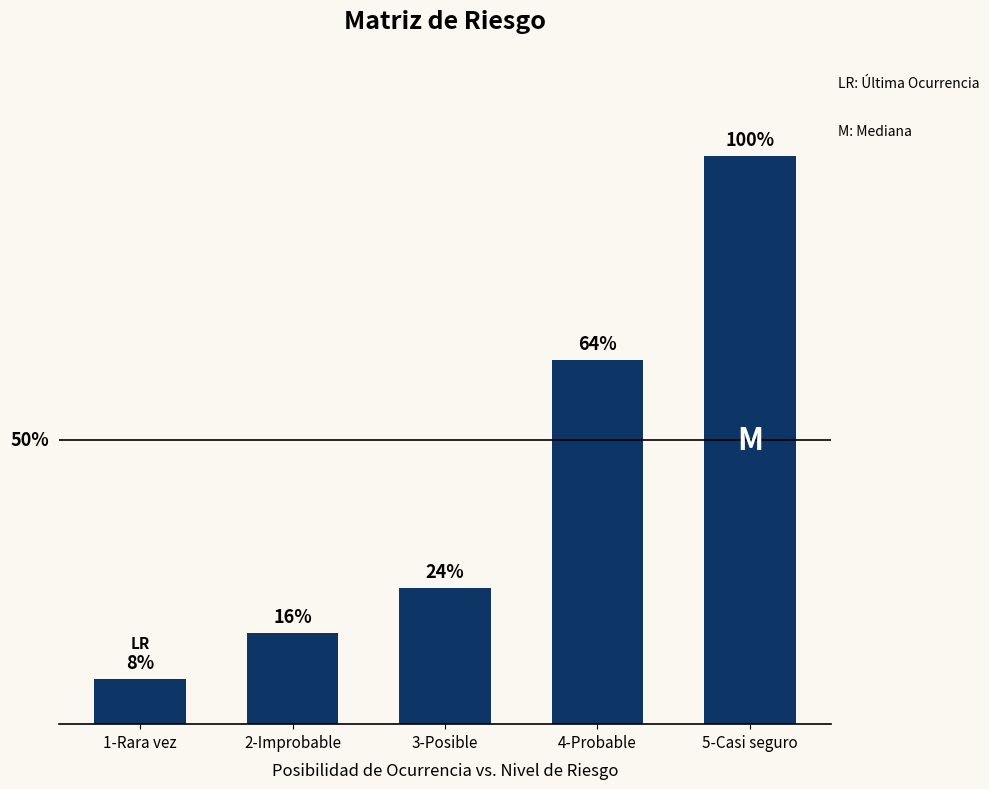

How many bars are there in total?

5